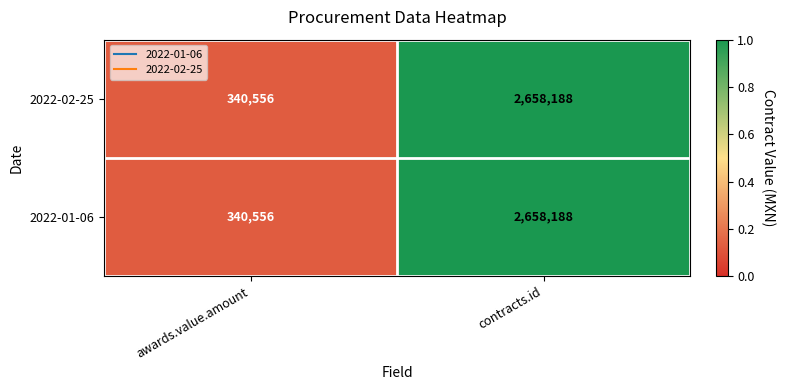

What is the sum of all 2022-01-06 values?

2998744